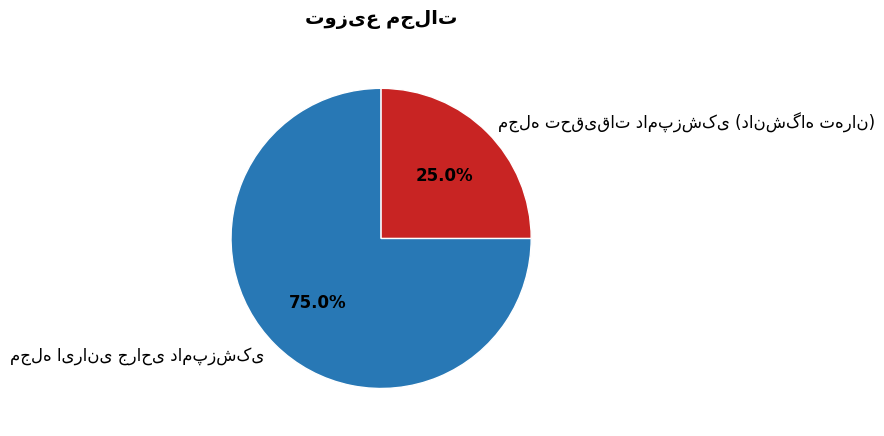

Is there a majority slice in this chart?

Yes